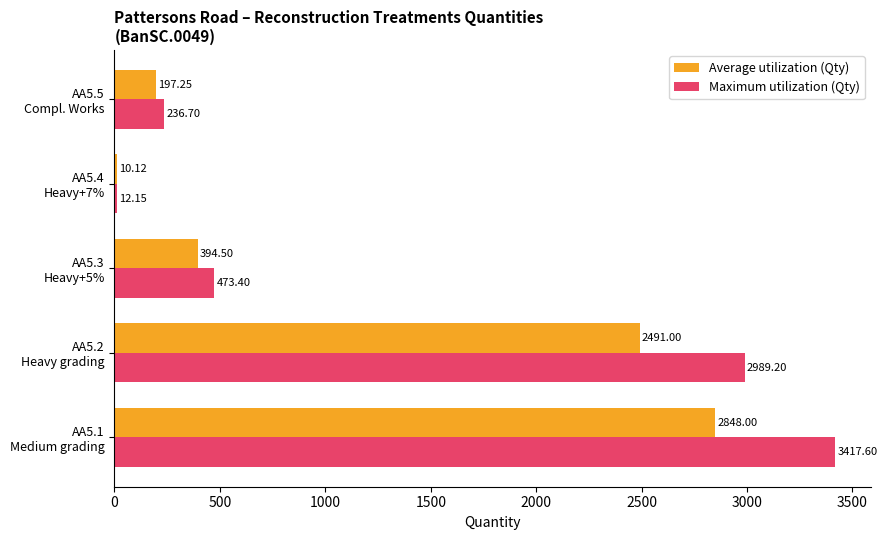

Which series has the largest total across all categories?

Maximum utilization (Qty)